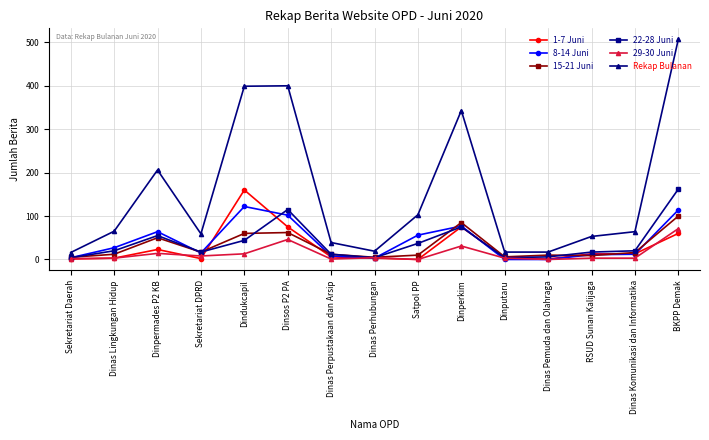

At which category is the sum across all series the highest?

BKPP Demak